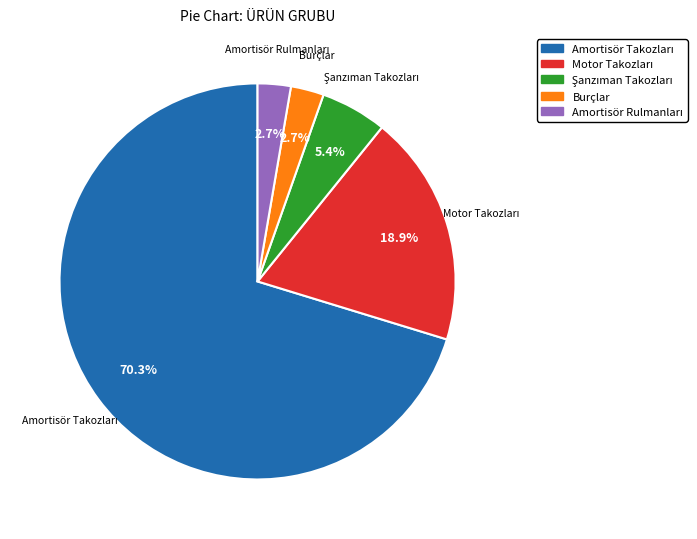

How many slices are in this pie chart?

5